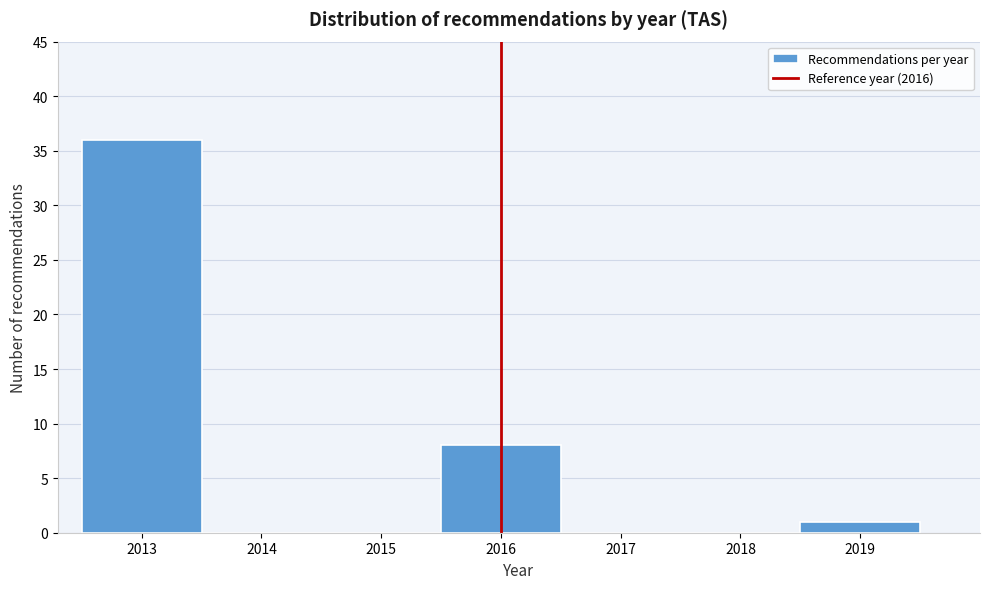

Reading left to right, transcribe this chart: for each bar, give the range it covers on the x-axis and its height. The values are not printed on the chart, so give them approximately, as read against the axis.

2012.5 to 2013.5: 36
2013.5 to 2014.5: 0
2014.5 to 2015.5: 0
2015.5 to 2016.5: 8
2016.5 to 2017.5: 0
2017.5 to 2018.5: 0
2018.5 to 2019.5: 1